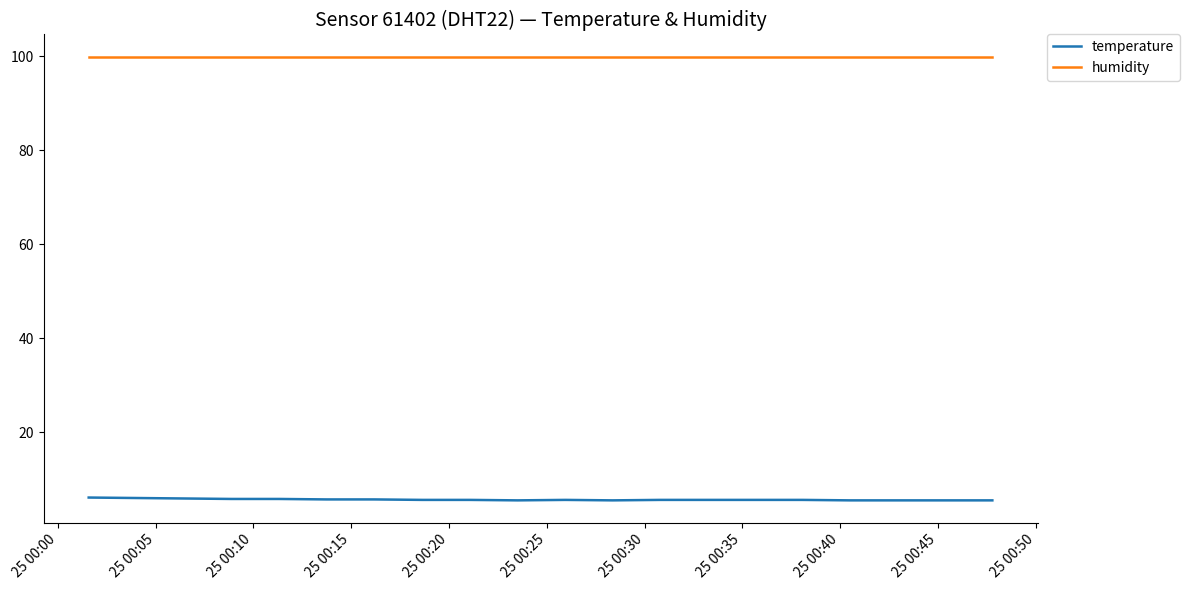

Which series has the largest total across all categories?

humidity